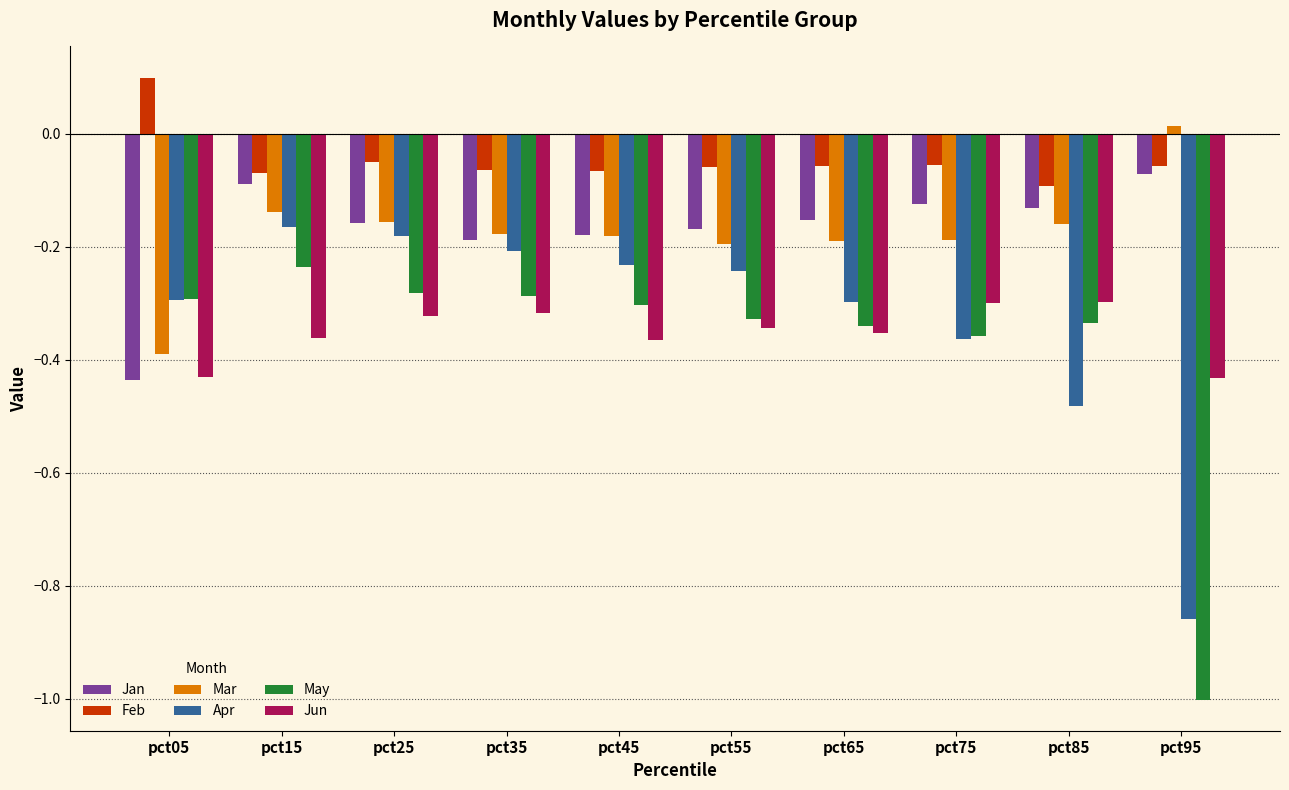

Which category has the highest value across all series?

pct05